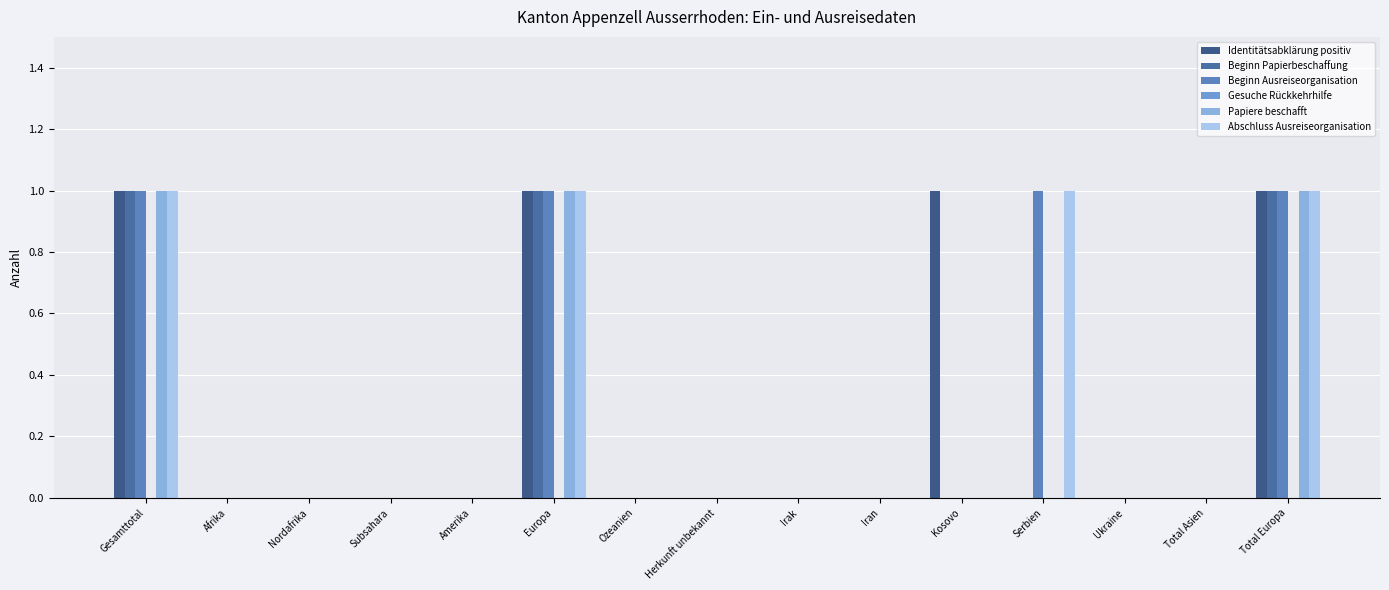

Which category has the lowest value in the Identitätsabklärung positiv series?

Afrika